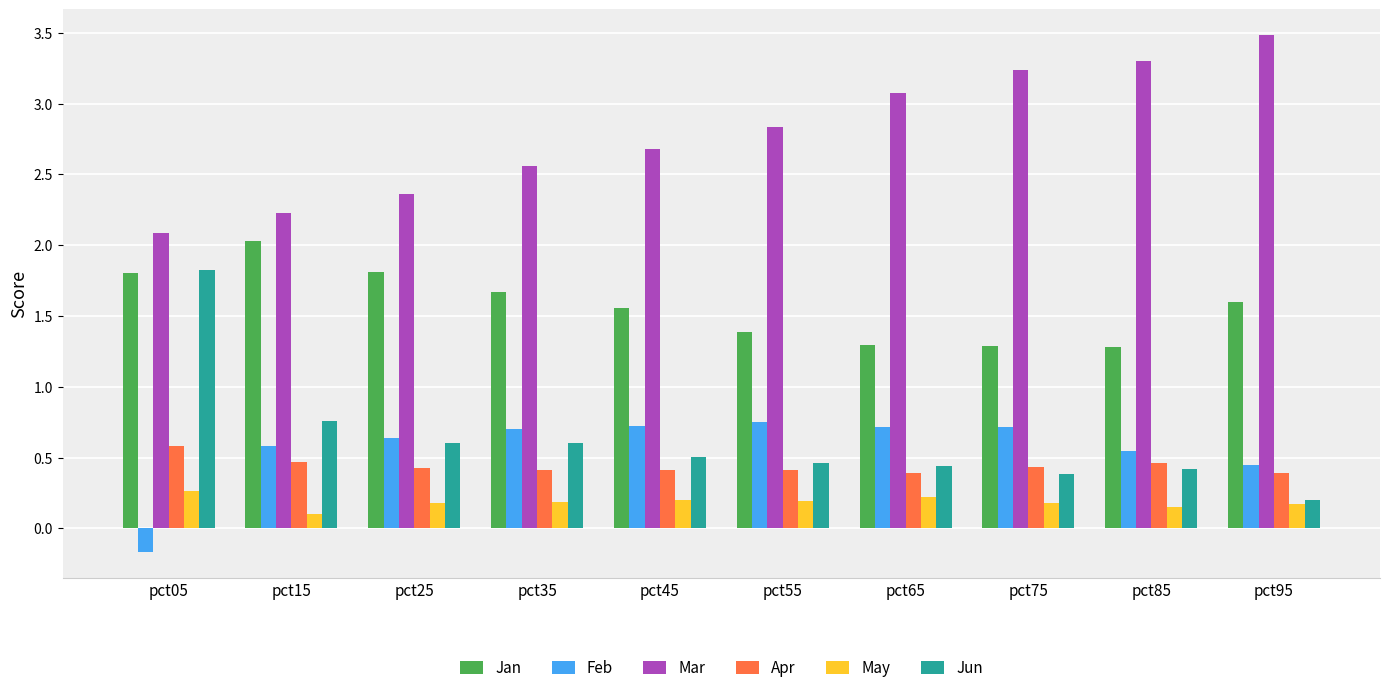

At which label is Jun closest to 1?

pct15